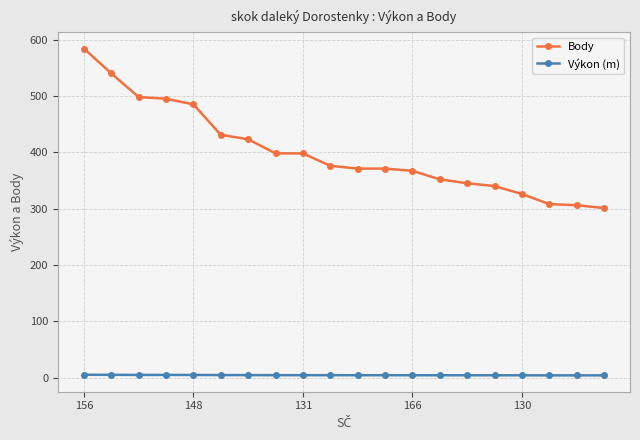

What is the average value of the Body series?

400.8